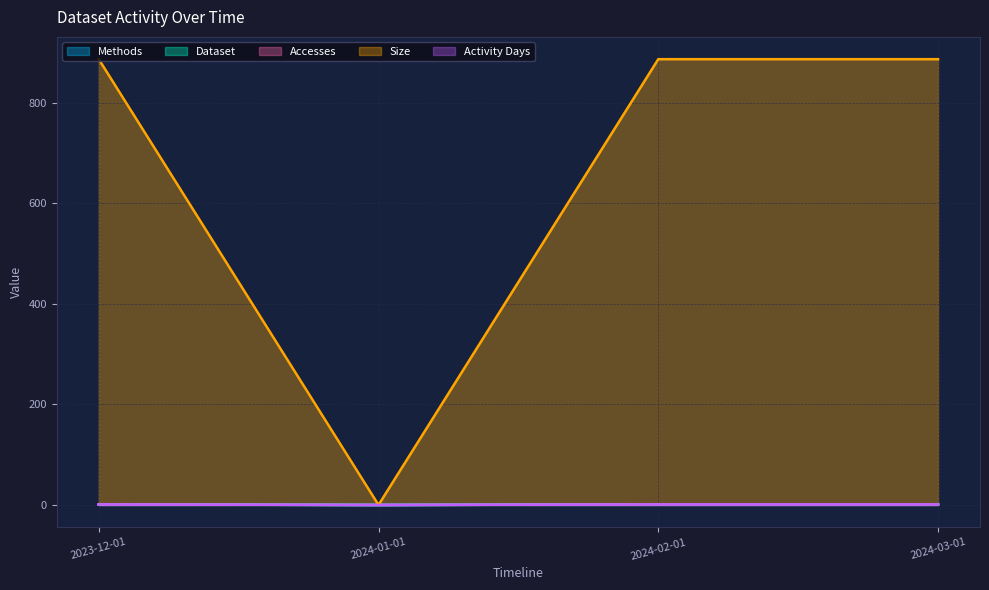

At how many categories does at least one series exceed 471?

3